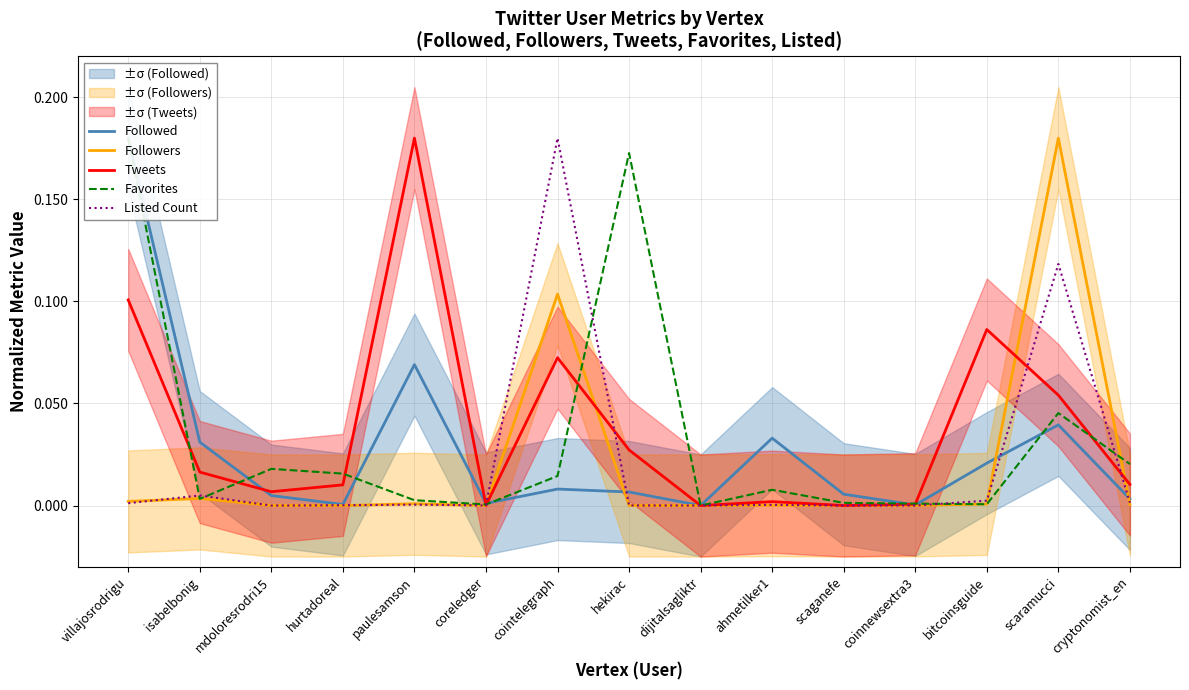

How many lines are shown in the chart?

5